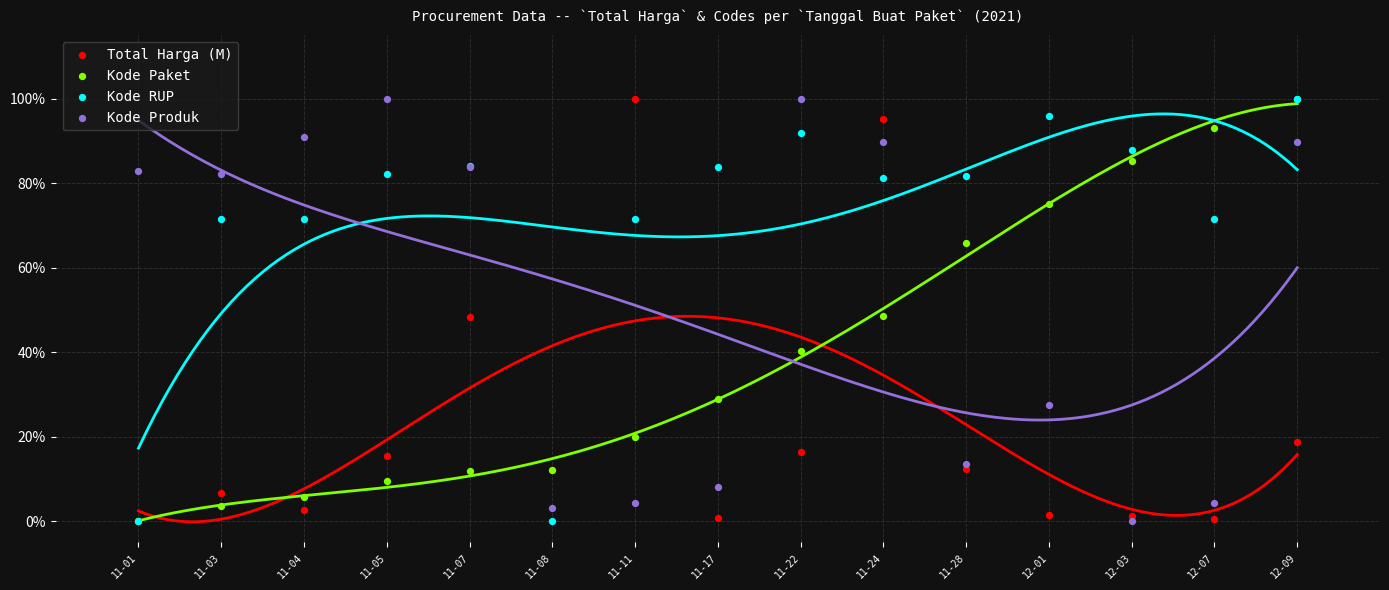

Which series has the widest spread of Y values?

Total Harga (M)